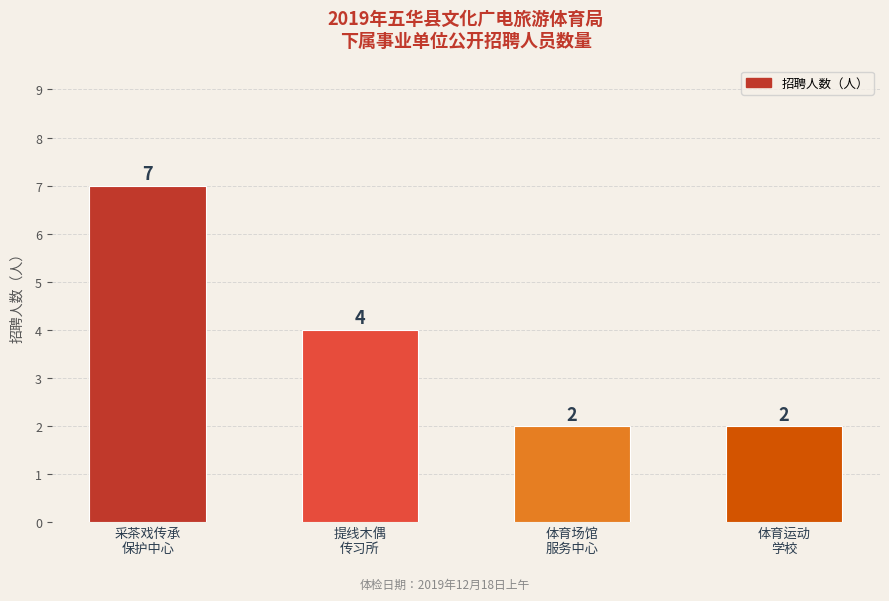

What is the greatest value displayed?

7